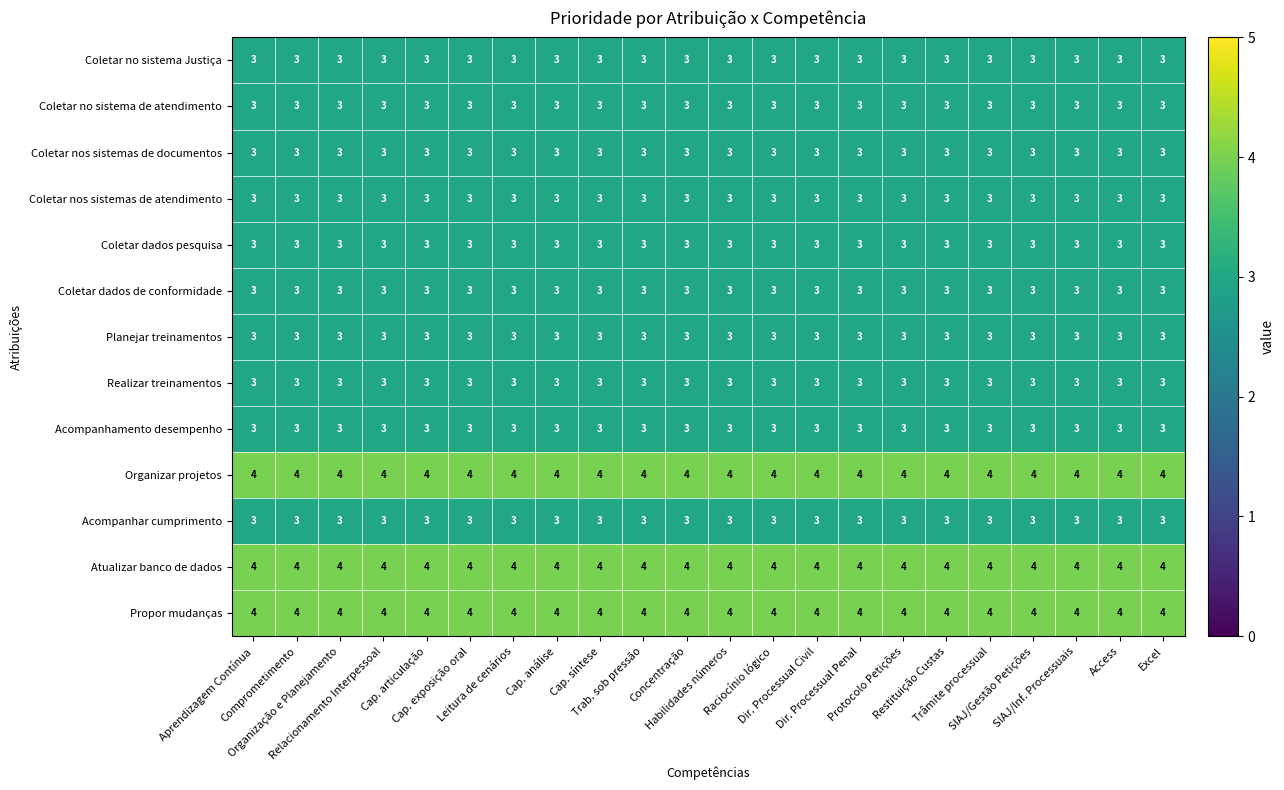

What is the sum of all Coletar no sistema de atendimento values?

66